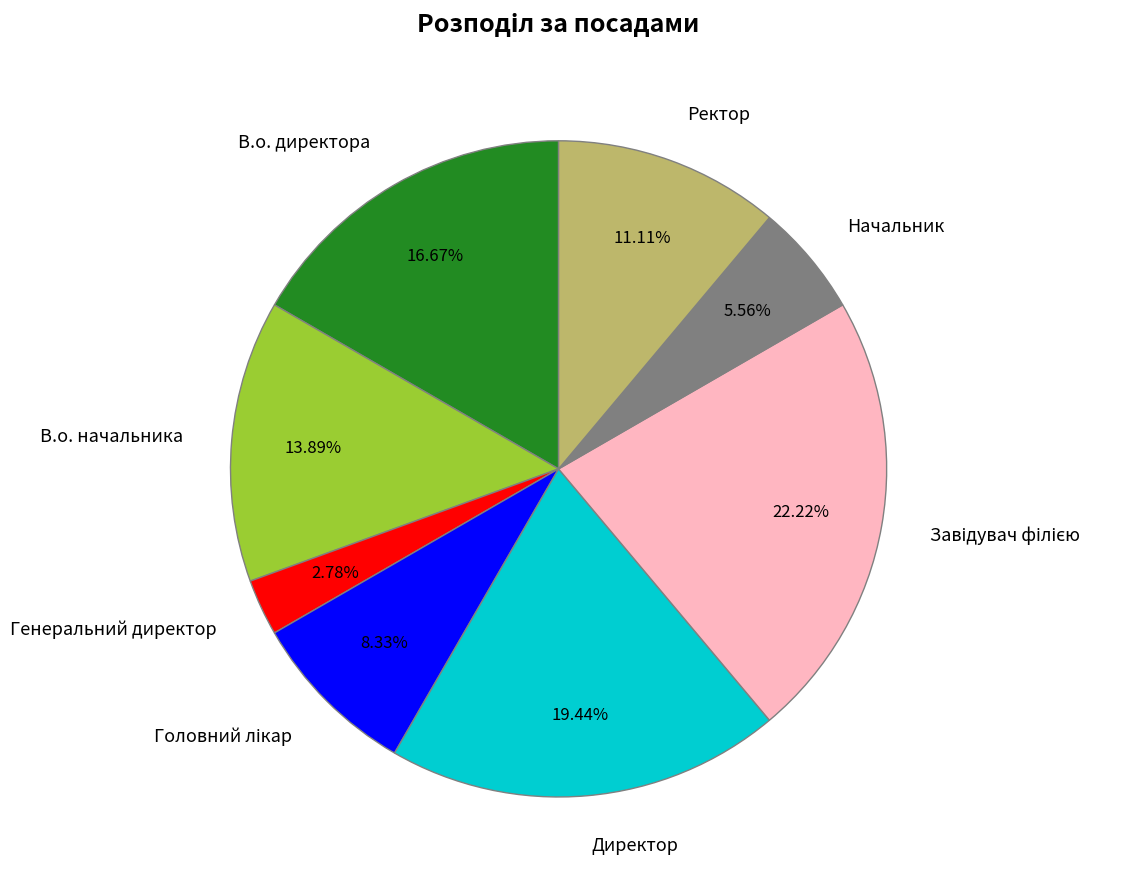

Count the number of slices in the pie.

8